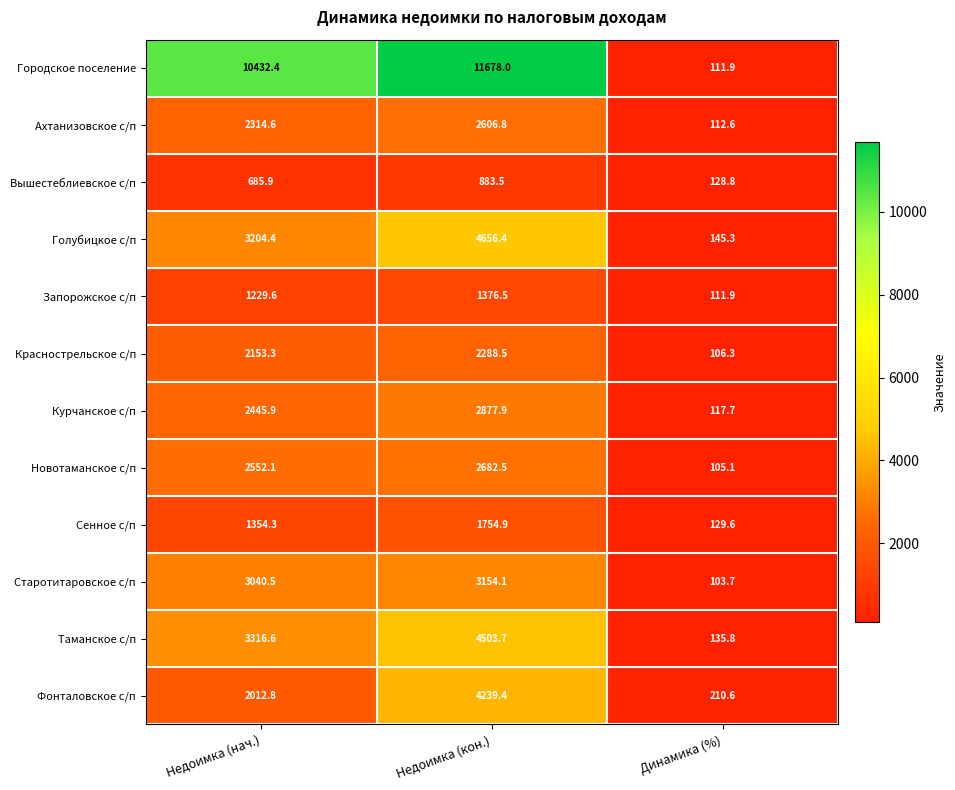

What is the minimum value shown in the chart?

103.7